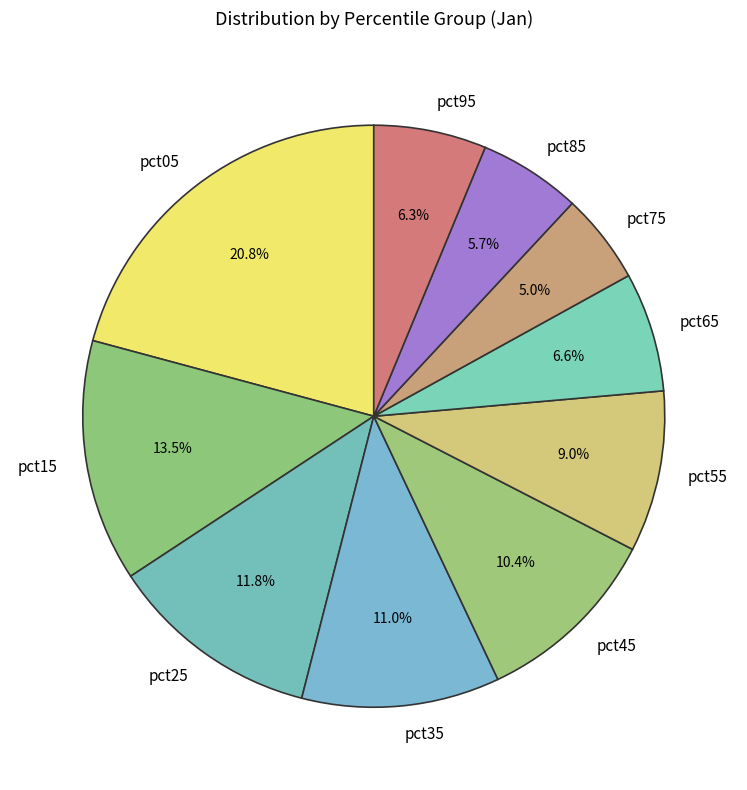

Count the number of slices in the pie.

10